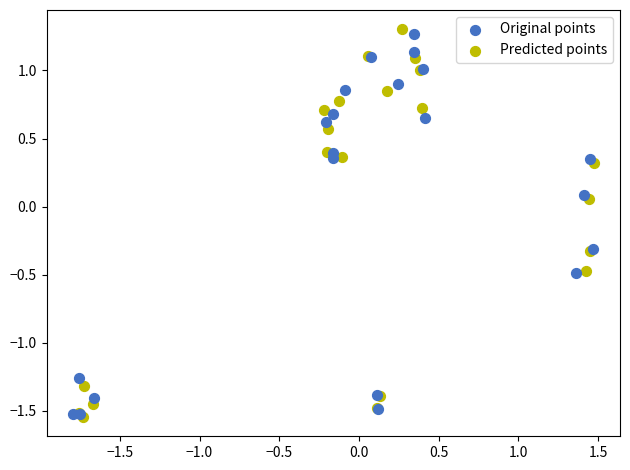

Which series has the widest spread of Y values?

Predicted points